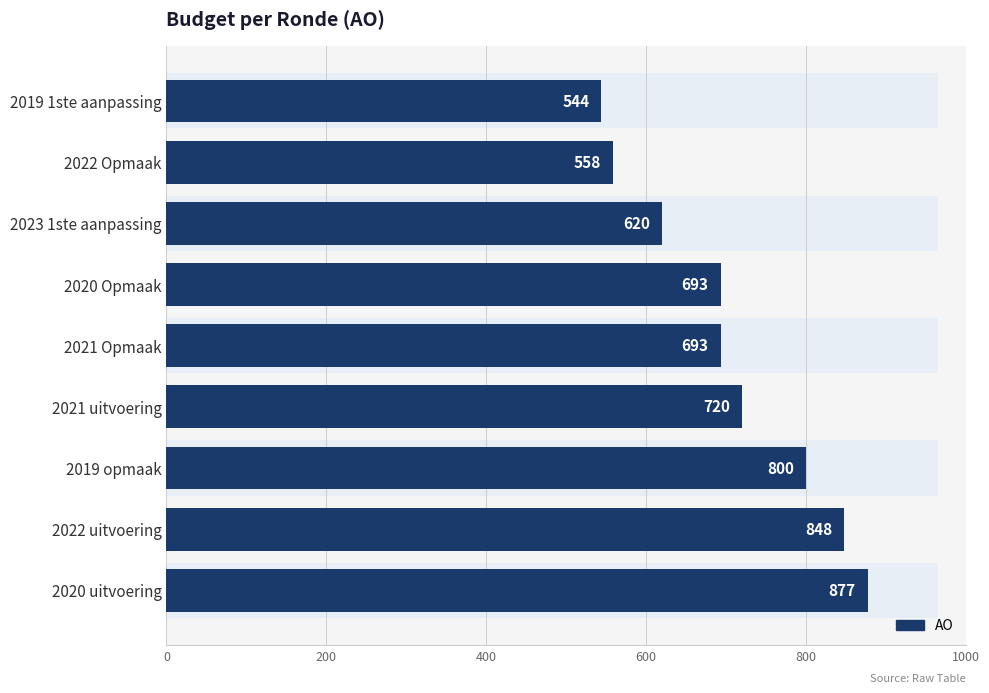

How many values are between 620 and 800?

5